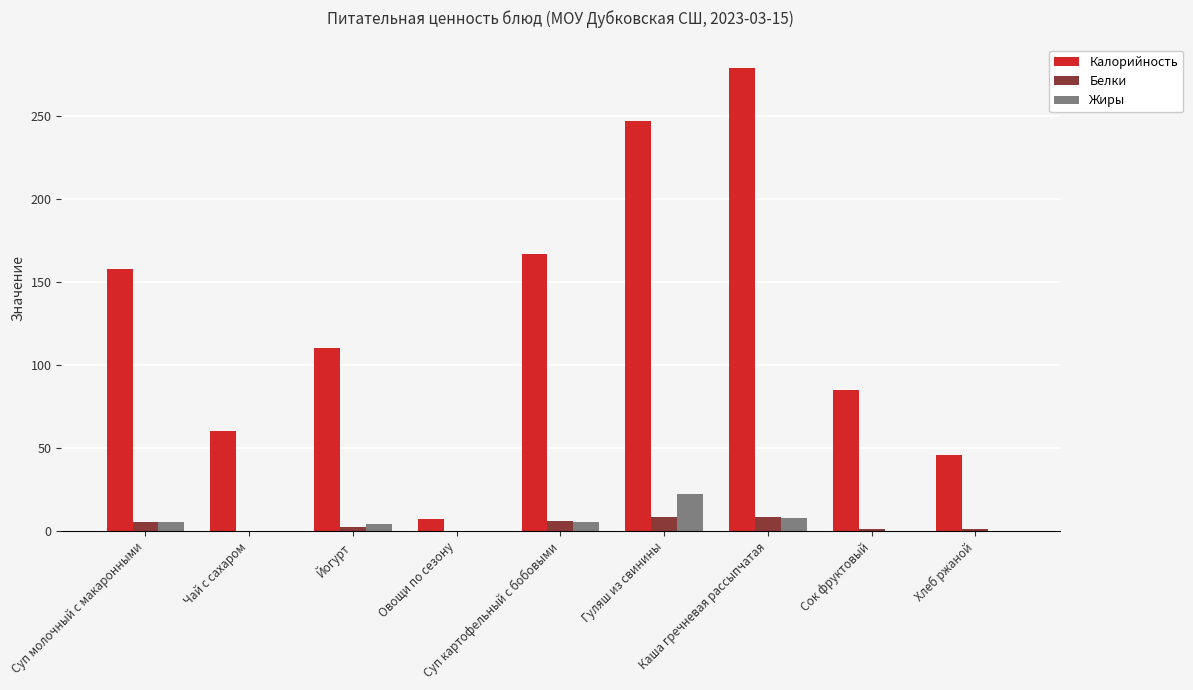

Which series has the largest total across all categories?

Калорийность